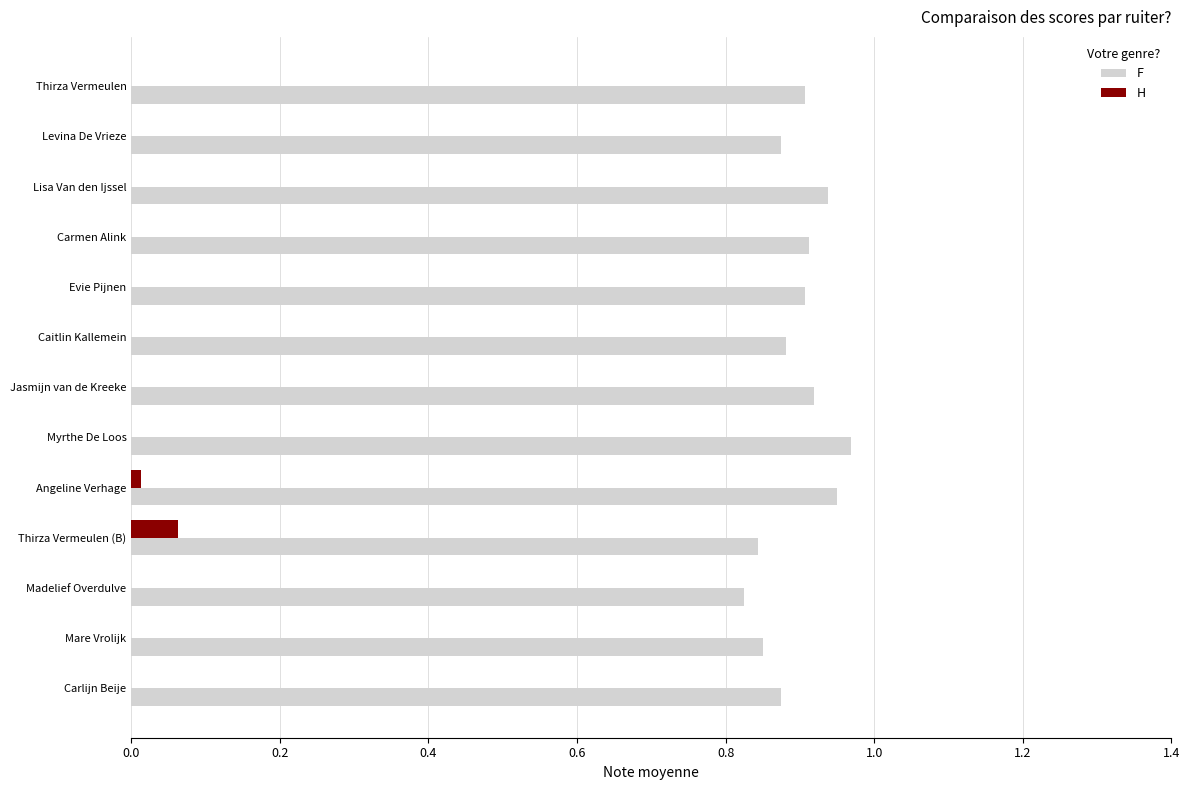

The F series shows 0.2 at Caitlin Kallemein. True or false?

False